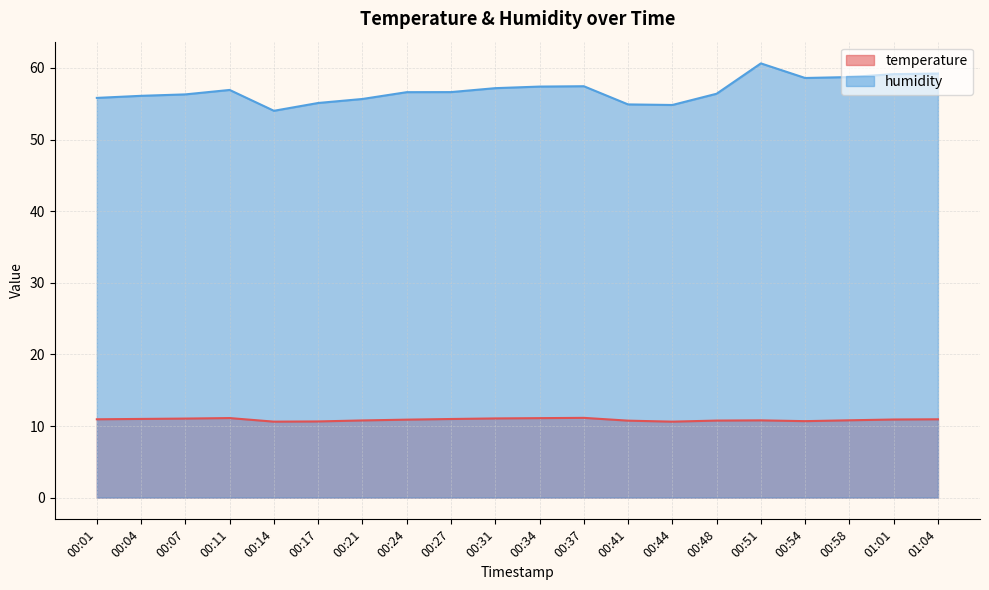

What is the lowest value of the humidity series?

54.0